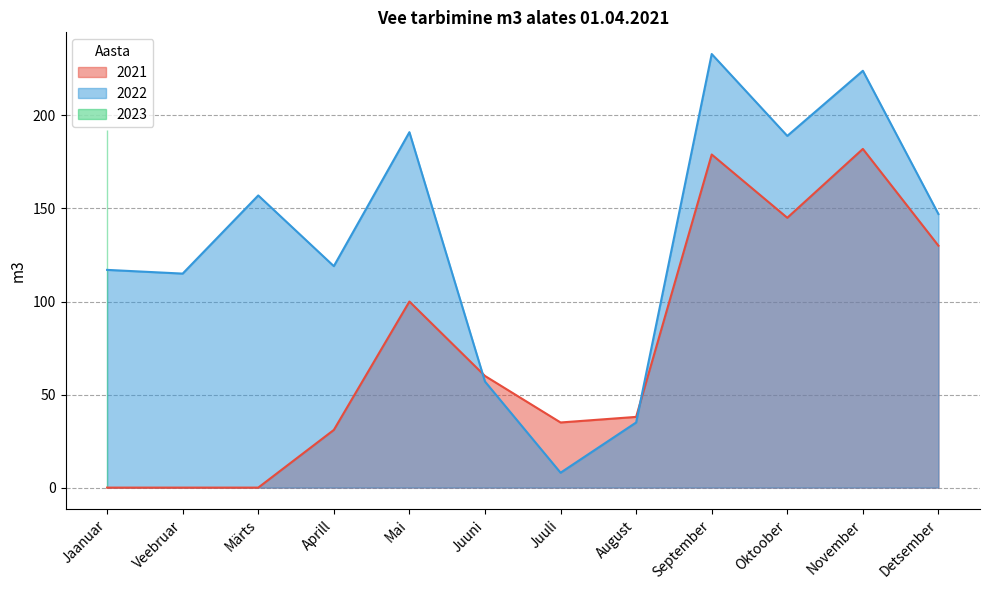

Reading right to left, list all the values displayed in this chart.

2021: 130	182	145	179	38	35	60	100	31	0	0	0
2022: 147	224	189	233	35	8	57	191	119	157	115	117